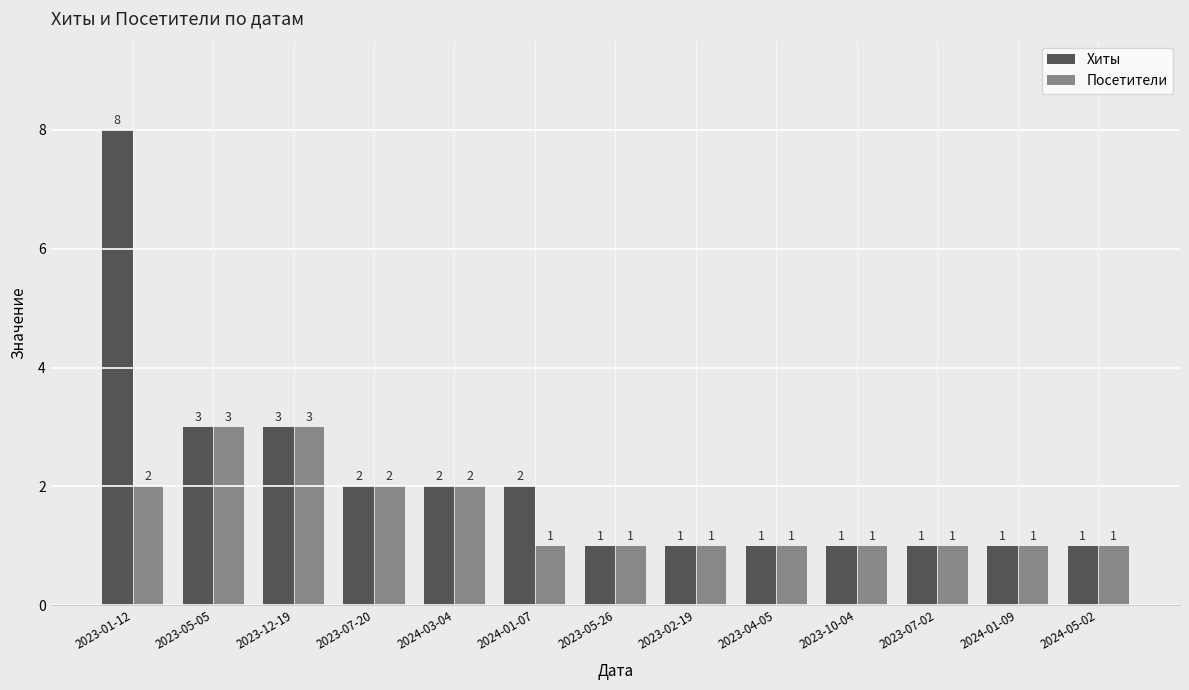

What is the highest value of the Посетители series?

3